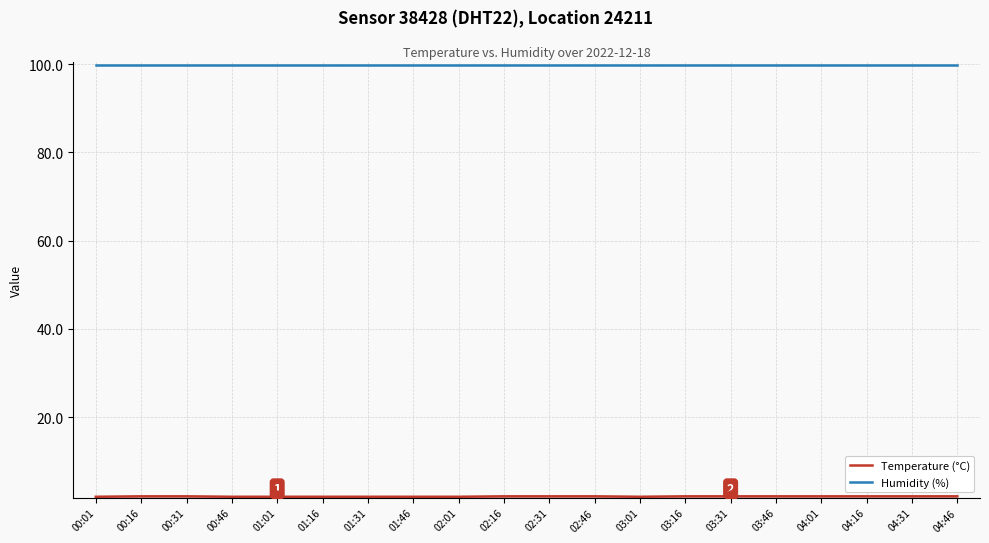

Which series contains the lowest Y value?

Temperature (°C)